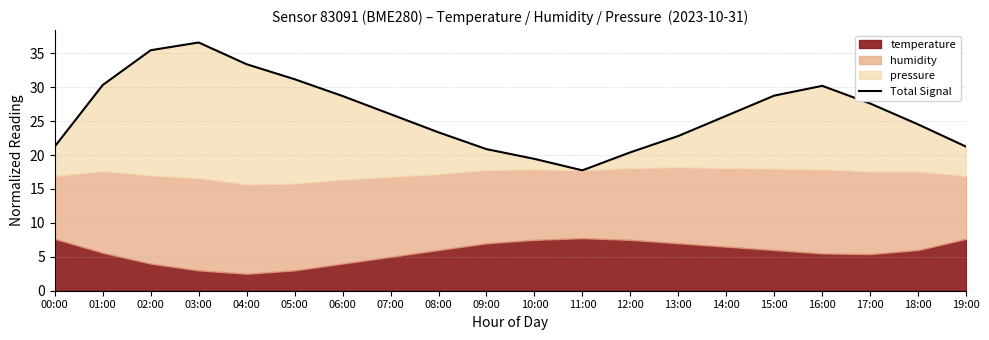

Rank the categories by value from lowest to highest.

11:00, 10:00, 12:00, 09:00, 19:00, 00:00, 13:00, 08:00, 18:00, 14:00, 07:00, 17:00, 06:00, 15:00, 16:00, 01:00, 05:00, 04:00, 02:00, 03:00